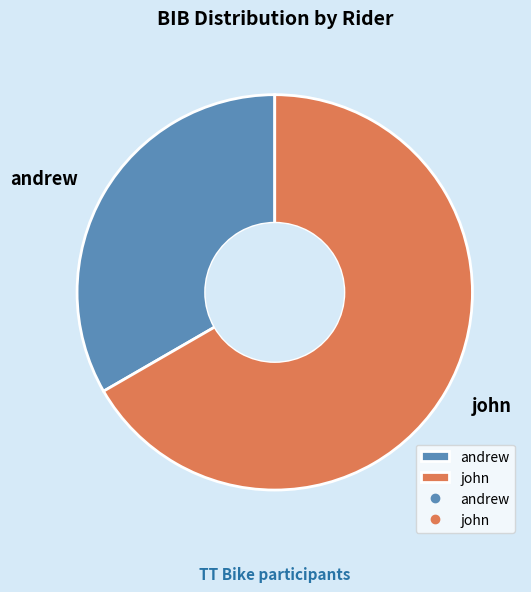

Which slice is the smallest?

andrew